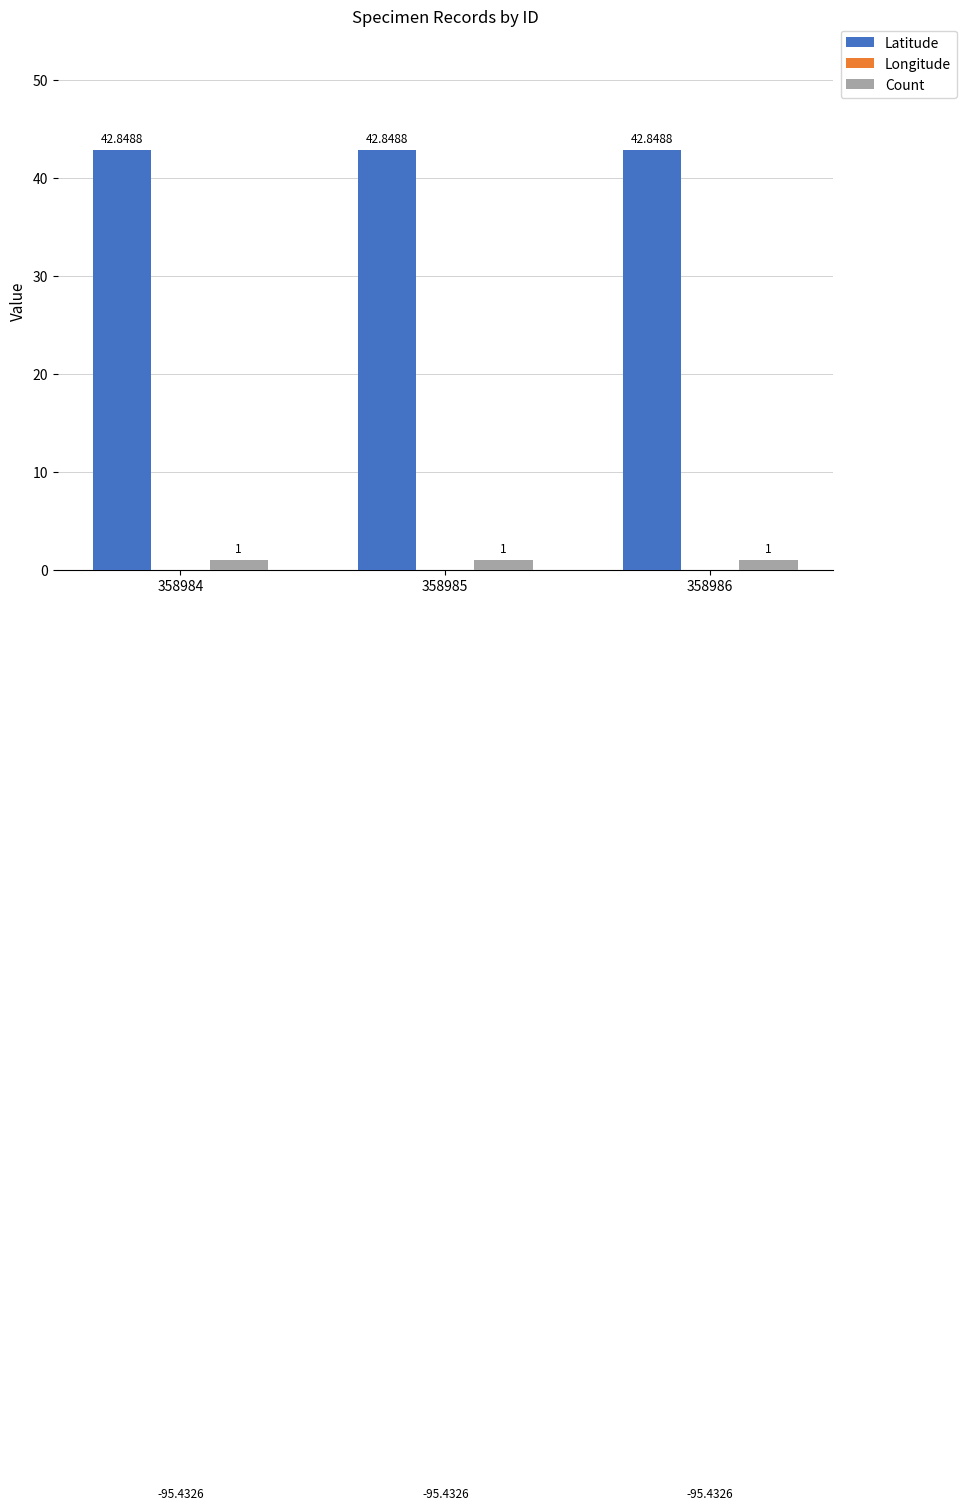

Rank the series at 358985 from lowest to highest value.

Longitude, Count, Latitude